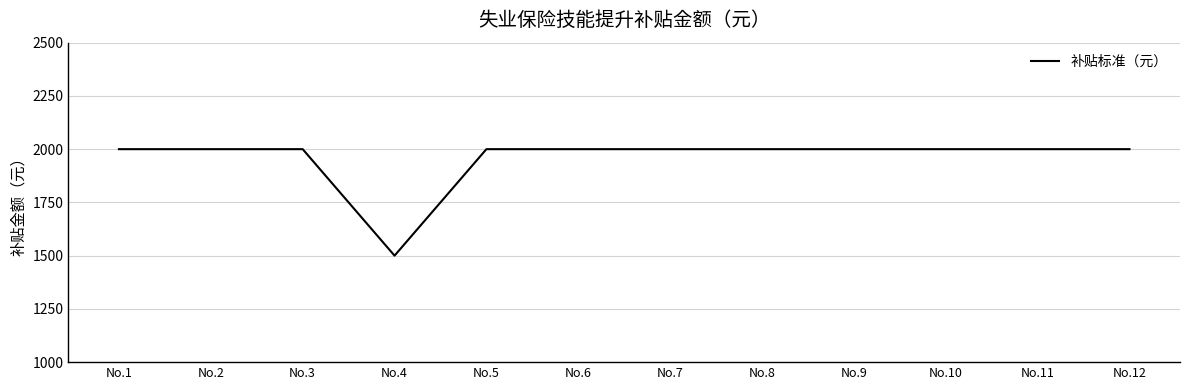

The value at No.6 is 2749. True or false?

False